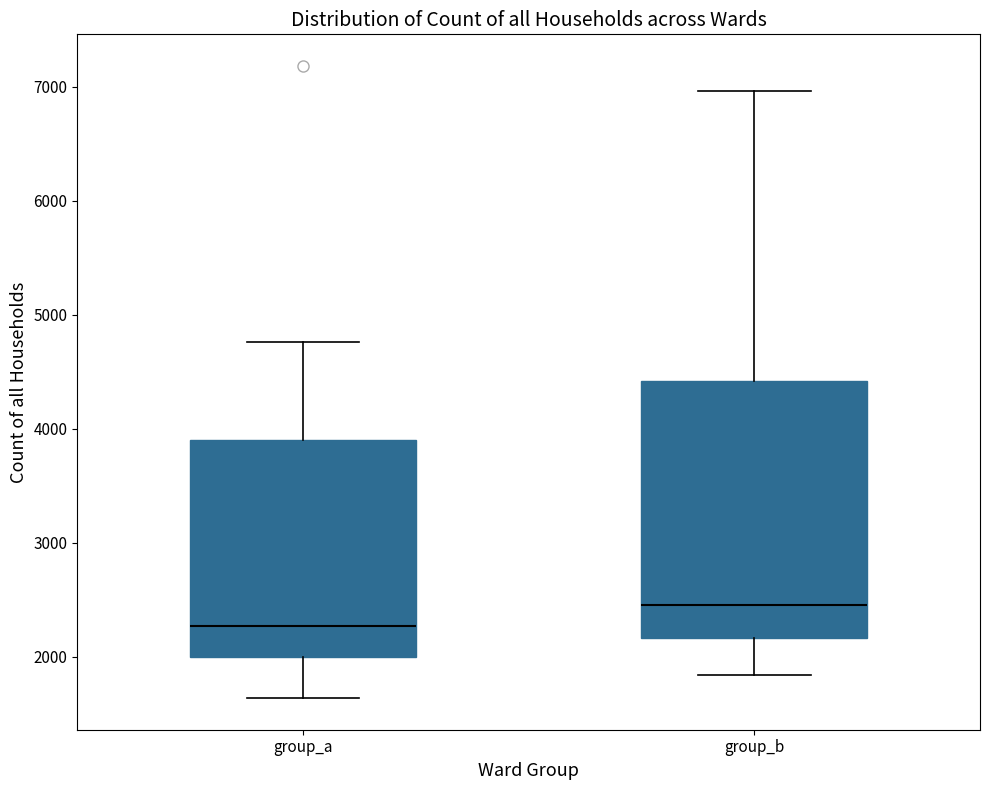

Reading left to right, read every box against the y-axis: the position of its median line, the range the box covers, and the ends of its whiskers. The values are not printed on the chart, so give them approximately, as read against the axis.

group_a: median 2300, box 2000 to 3900, whiskers 1600 to 4800
group_b: median 2500, box 2200 to 4400, whiskers 1800 to 7000